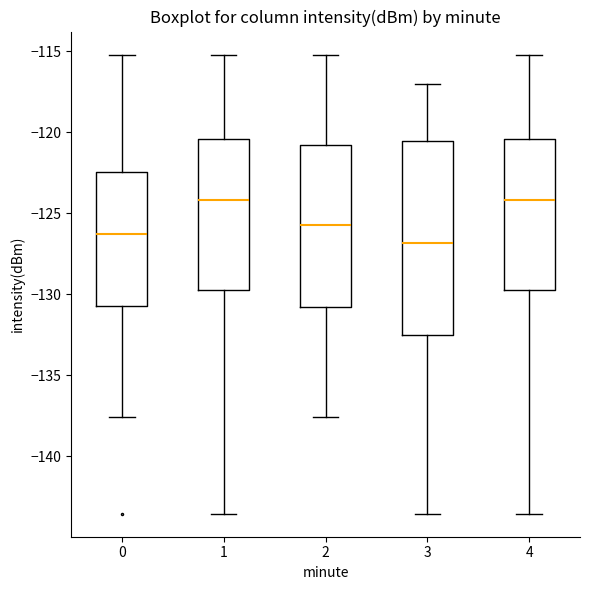

Which box's median line is the lowest?

3